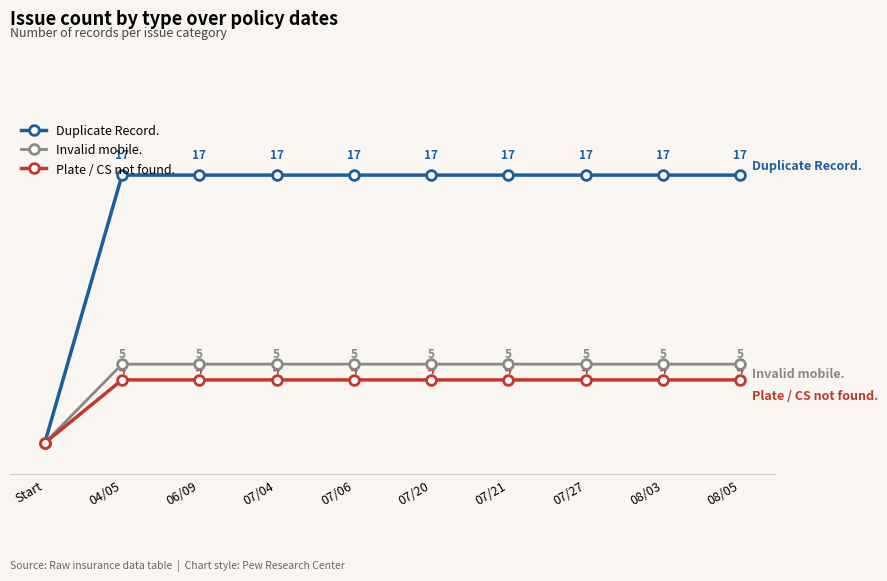

Which series has the widest spread of values?

Duplicate Record.